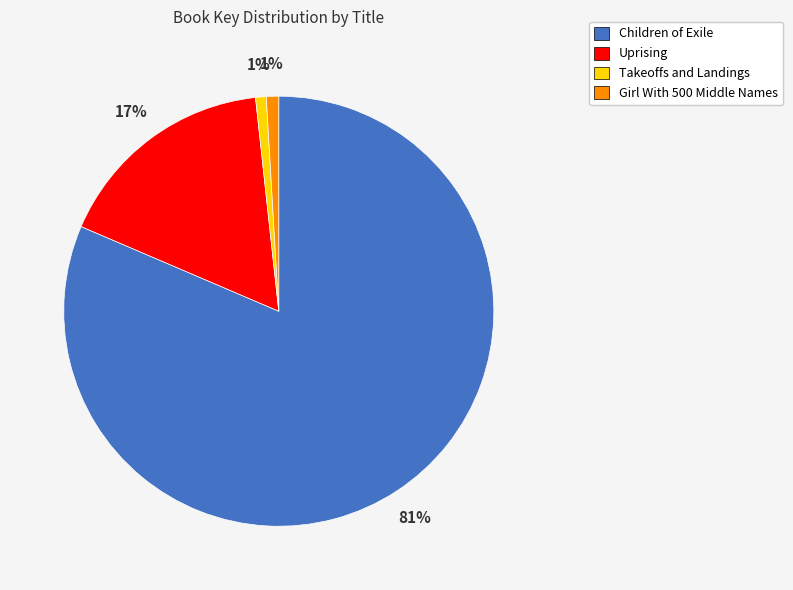

To the nearest percent, what is the average slice percentage?

25%